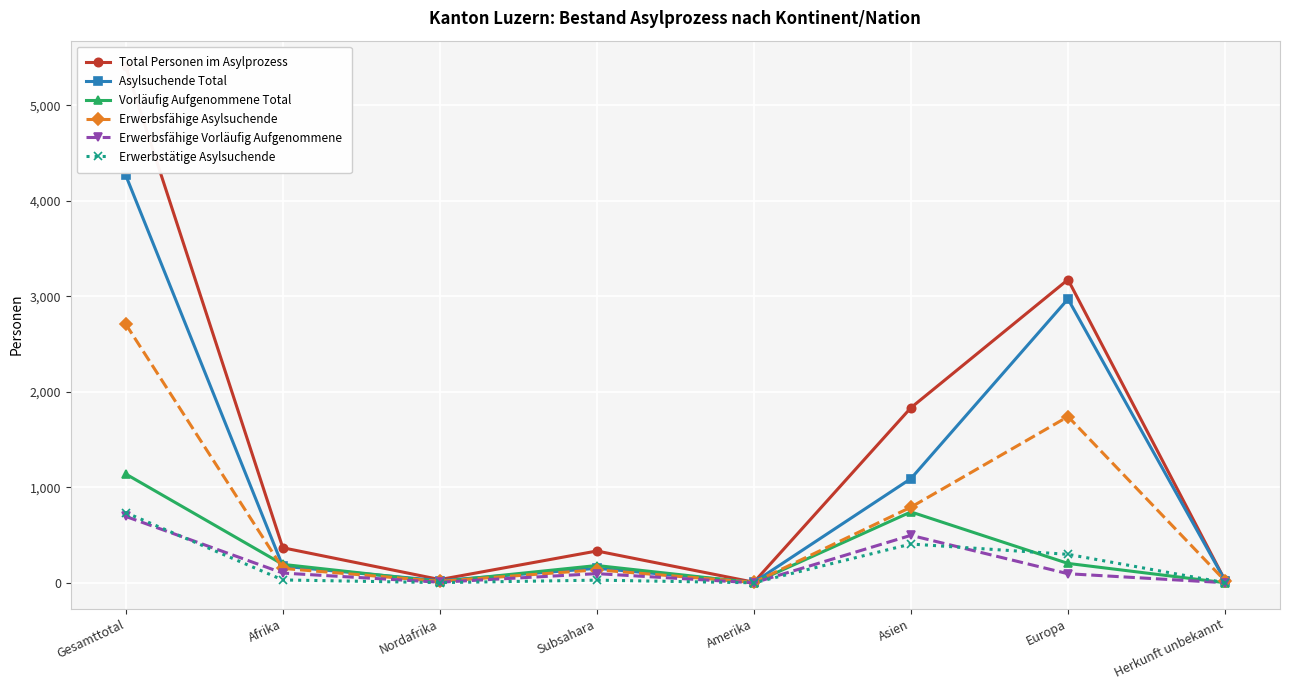

Which series has the largest total across all categories?

Total Personen im Asylprozess